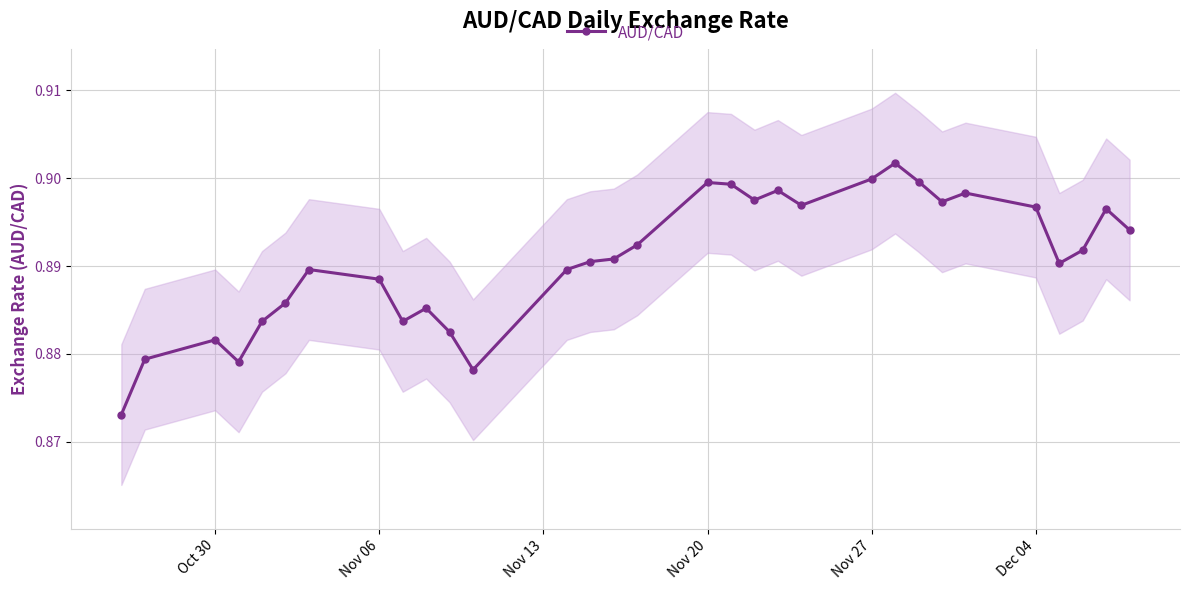

At which category does AUD/CAD reach its first local peak?

Oct 30